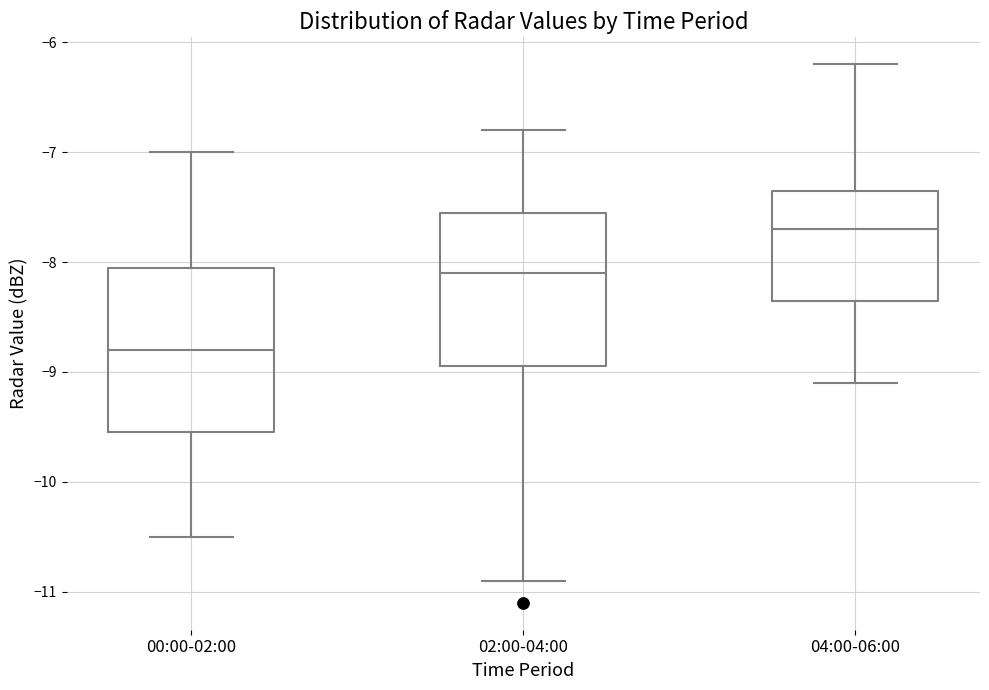

Reading left to right, transcribe this box plot: for each box, give where its median line is, the range the box spans, and where its two whiskers end, as read against the y-axis. The values are not printed on the chart, so give them approximately, as read against the axis.

00:00-02:00: median -8.8, box -9.5 to -8.0, whiskers -10.5 to -7.0
02:00-04:00: median -8.1, box -8.9 to -7.5, whiskers -10.9 to -6.8
04:00-06:00: median -7.7, box -8.3 to -7.3, whiskers -9.1 to -6.2